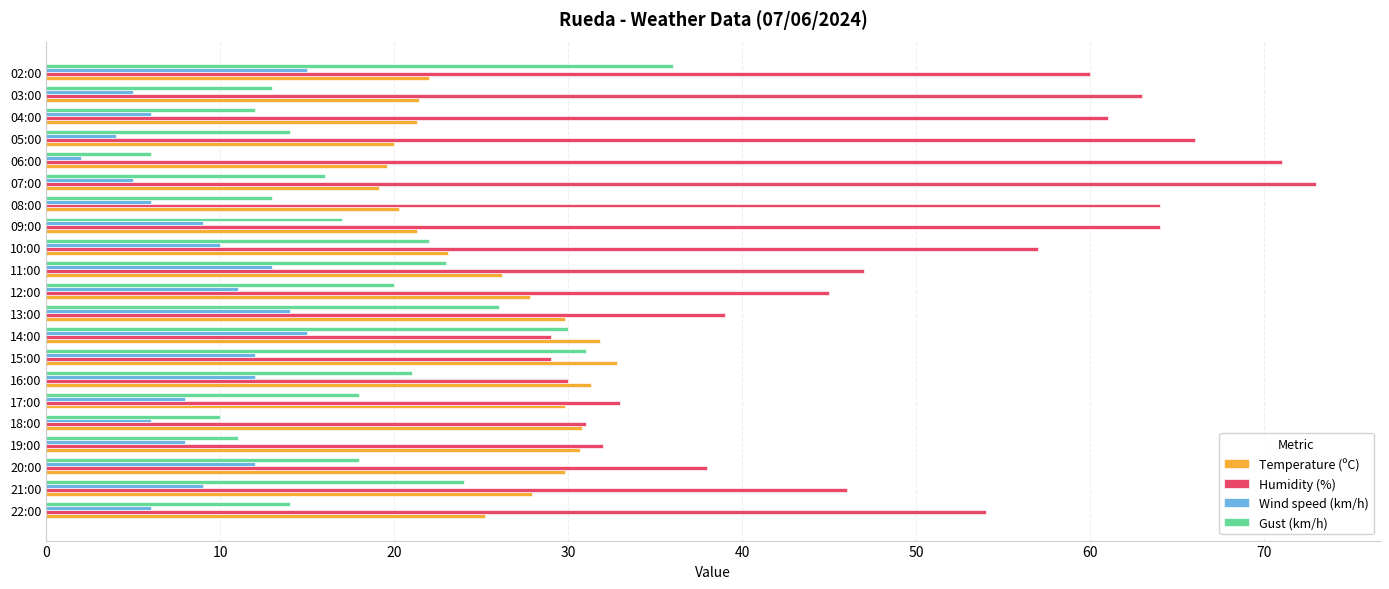

Rank the series by their average value, from lowest to highest.

Wind speed (km/h), Gust (km/h), Temperature (ºC), Humidity (%)